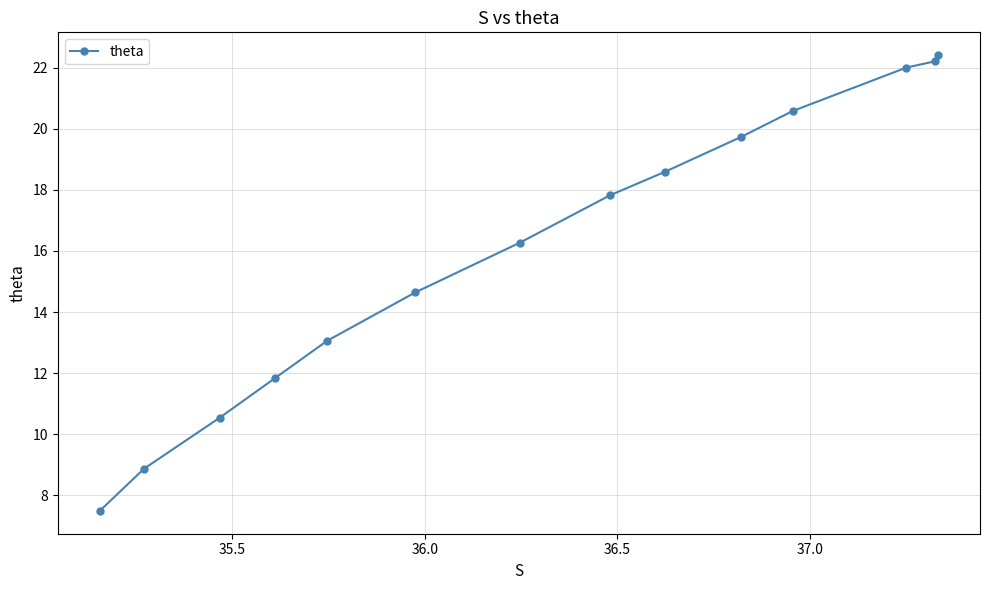

True or false: the data has more than 0 interior local peaks.

False